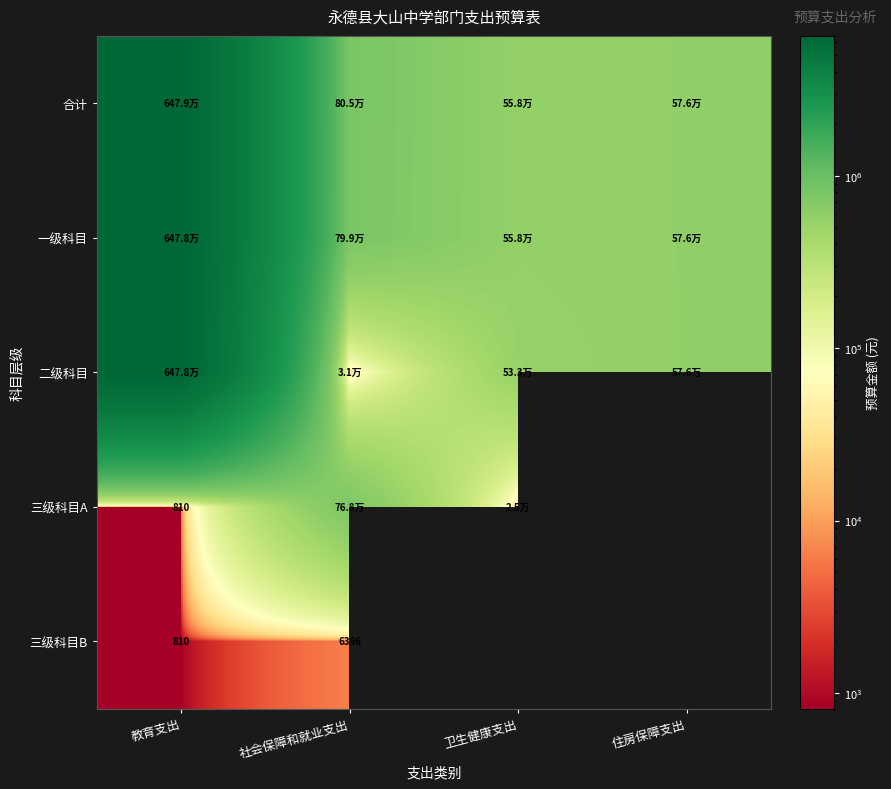

Where is 合计 nearest to the value 3518545?

社会保障和就业支出